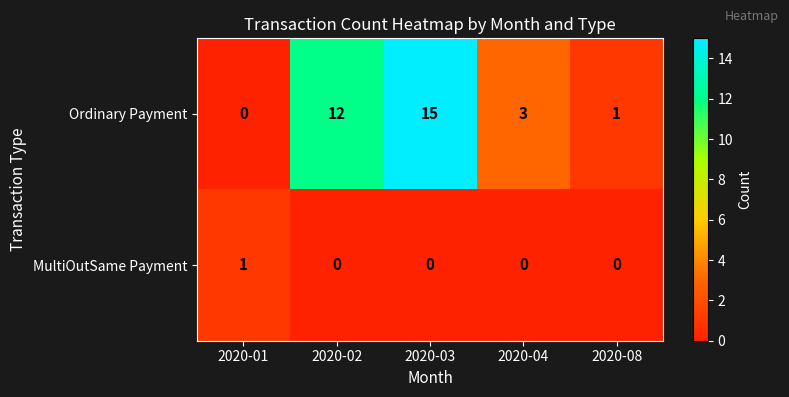

Reading left to right, transcribe all the data shown in this chart.

Ordinary Payment: 0	12	15	3	1
MultiOutSame Payment: 1	0	0	0	0